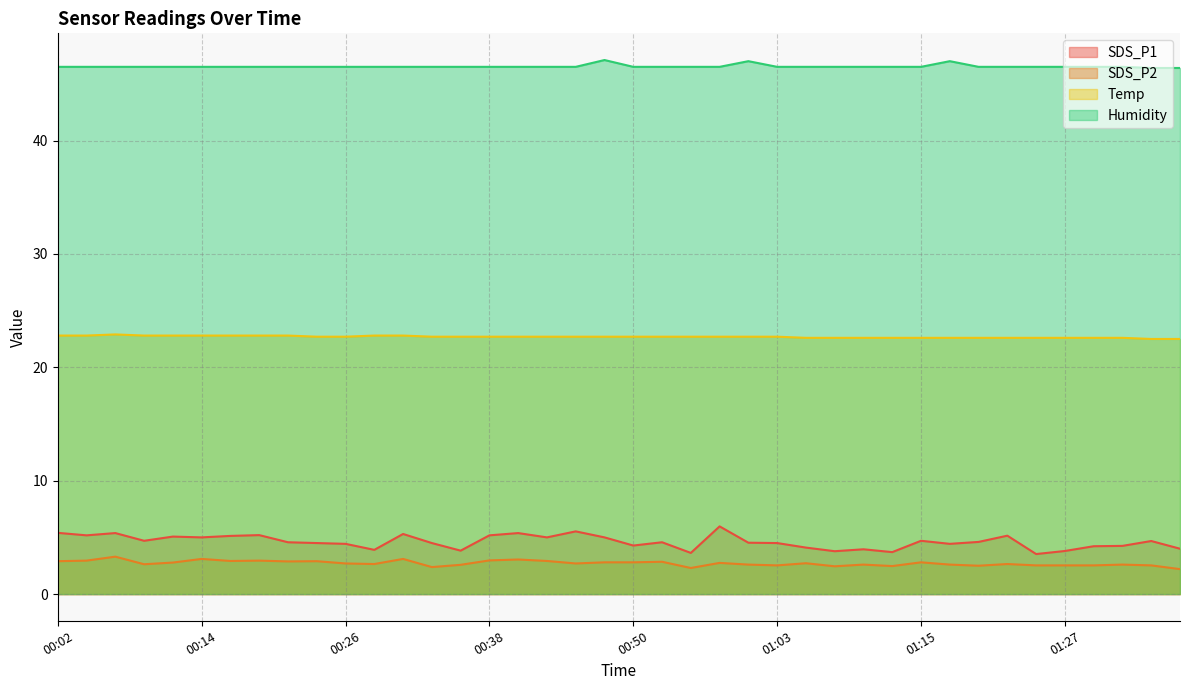

Is the value of Temp at 01:29 greater than the value of SDS_P2 at 00:55?

Yes